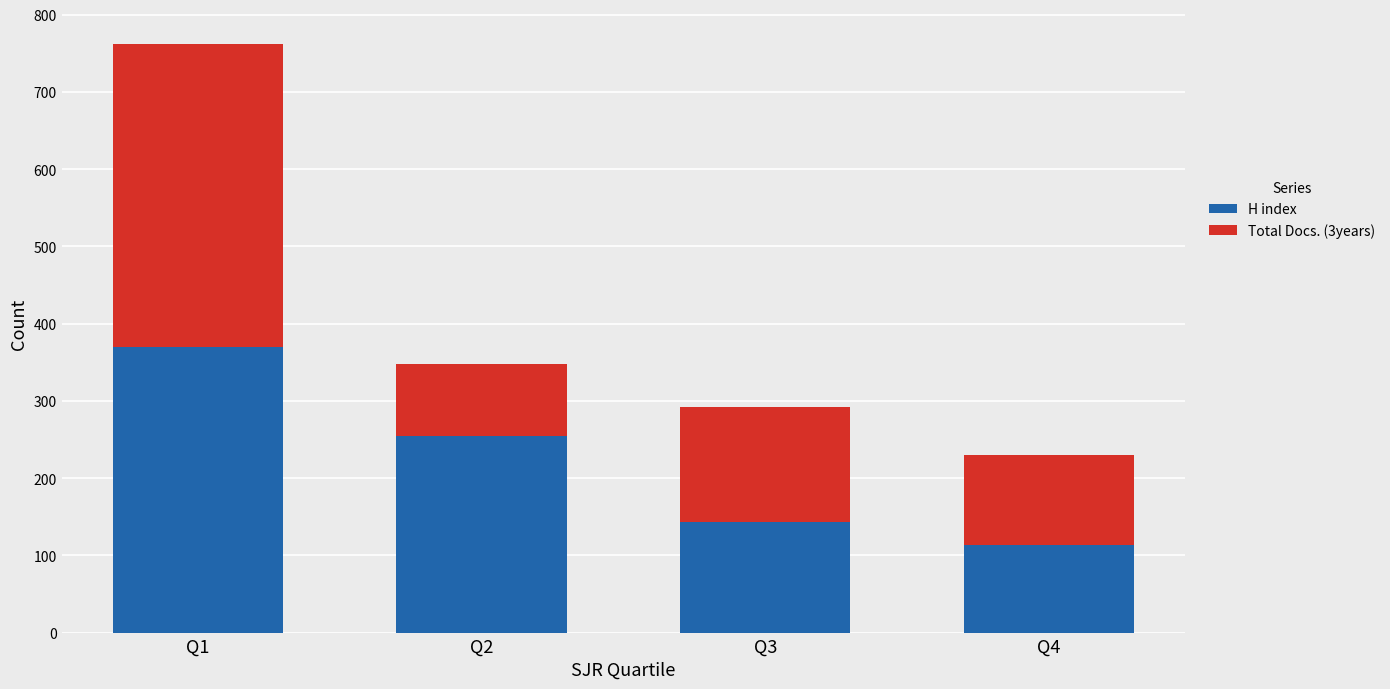

At which category is the sum across all series the highest?

Q1